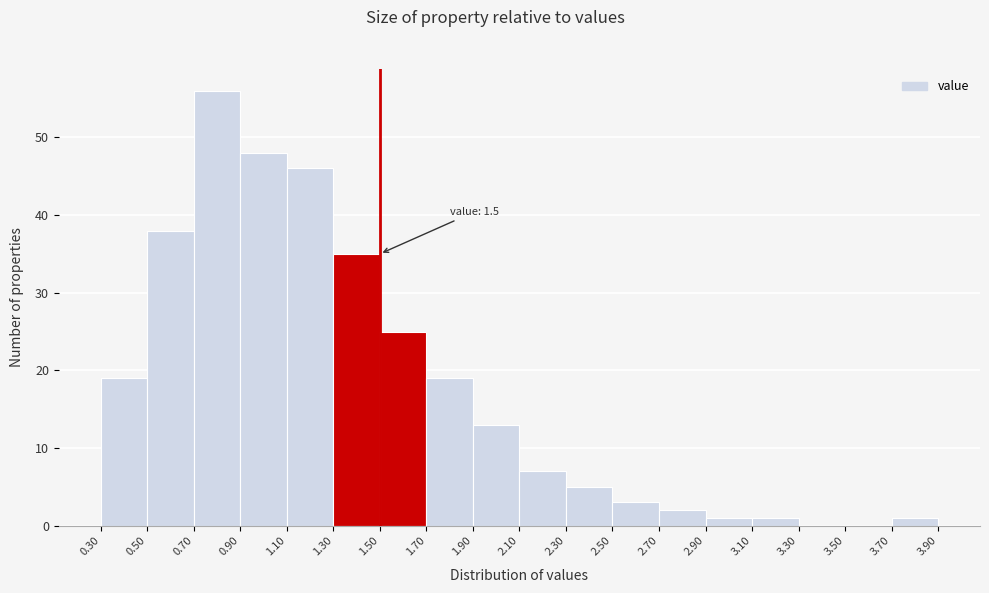

Over which range of the x-axis is the bar tallest?

0.70 to 0.90